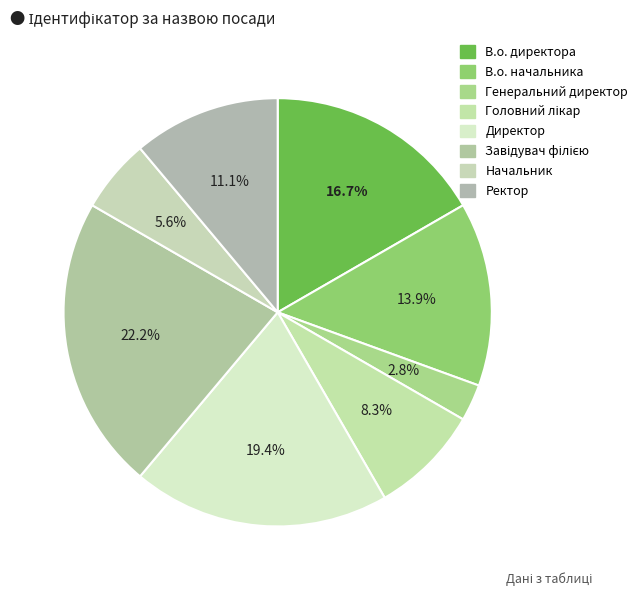

The Ректор slice represents 6% of the pie. True or false?

False